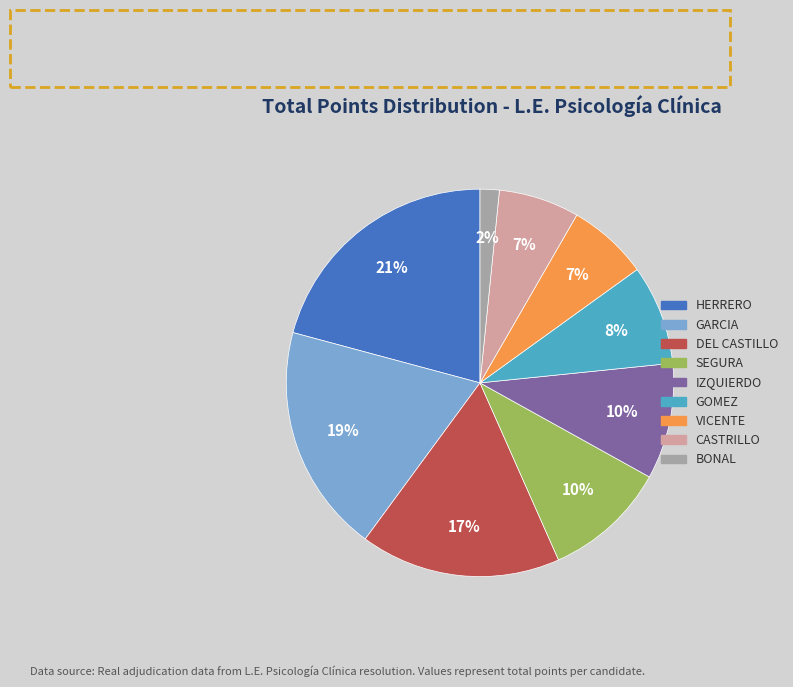

Which slice is the smallest?

BONAL